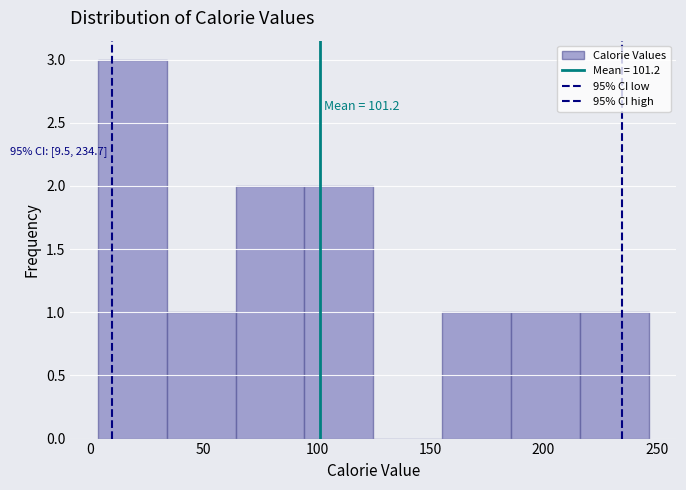

Over which range of the x-axis is the bar tallest?

5 to 35